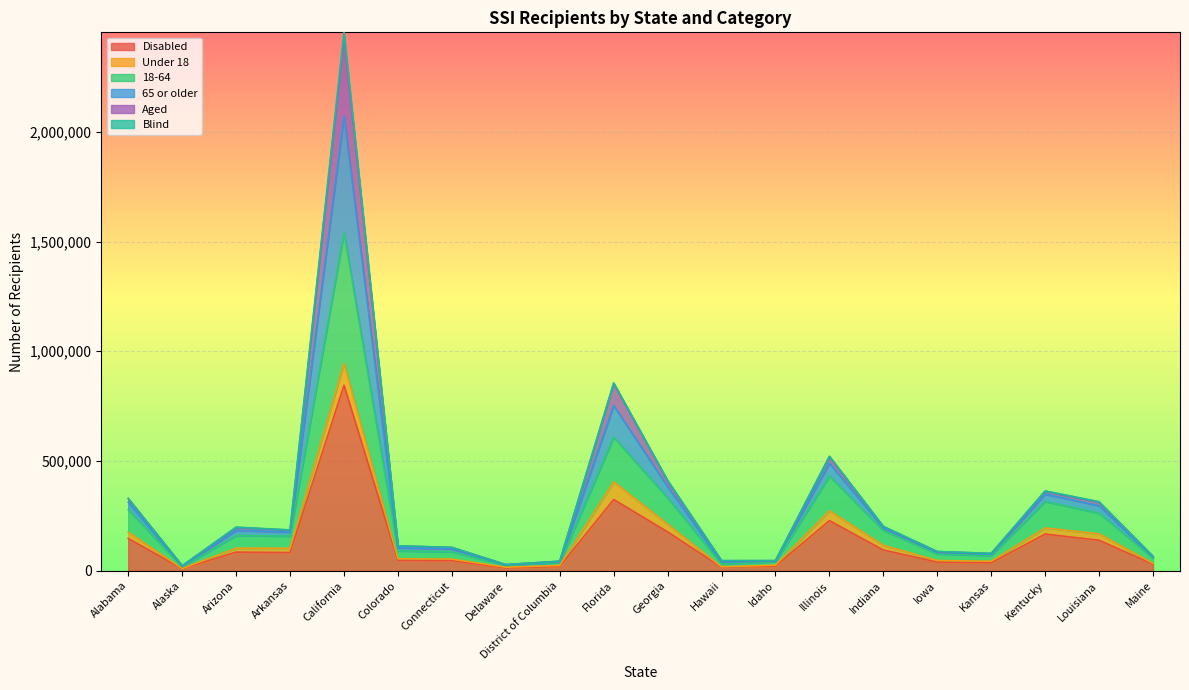

Where does the Disabled series first go above 83028?

Alabama